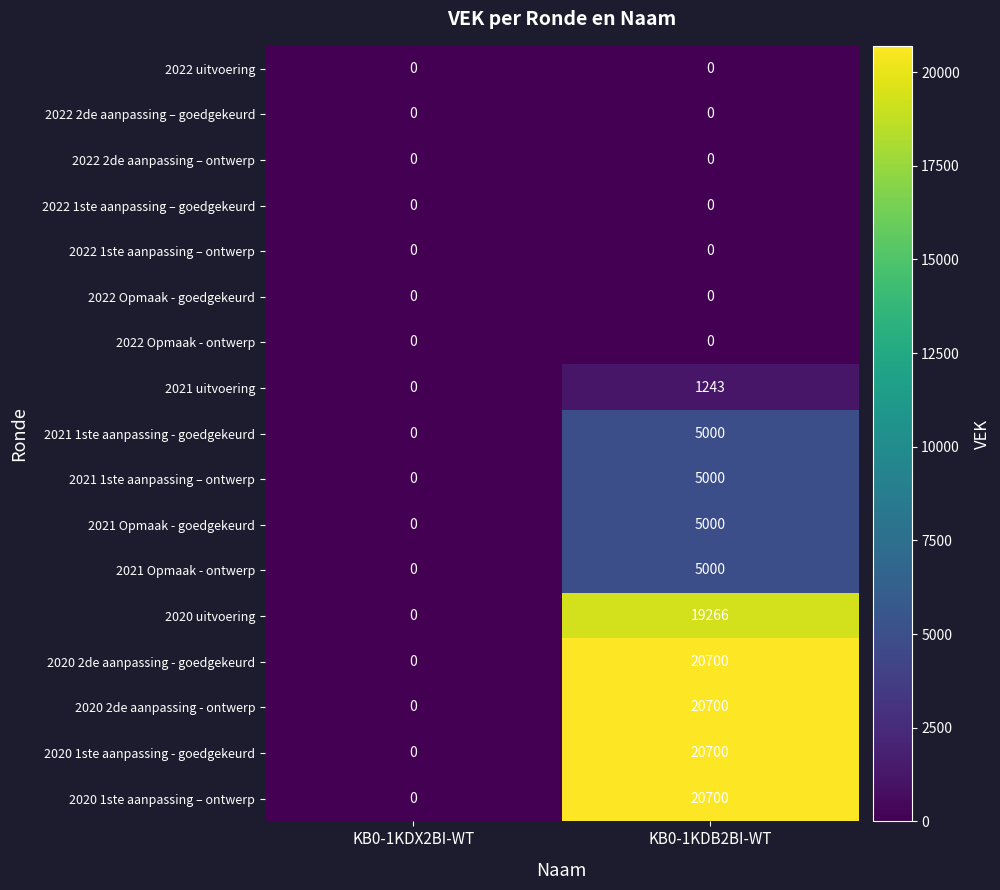

What is the difference between the highest and lowest values at KB0-1KDB2BI-WT?

20700